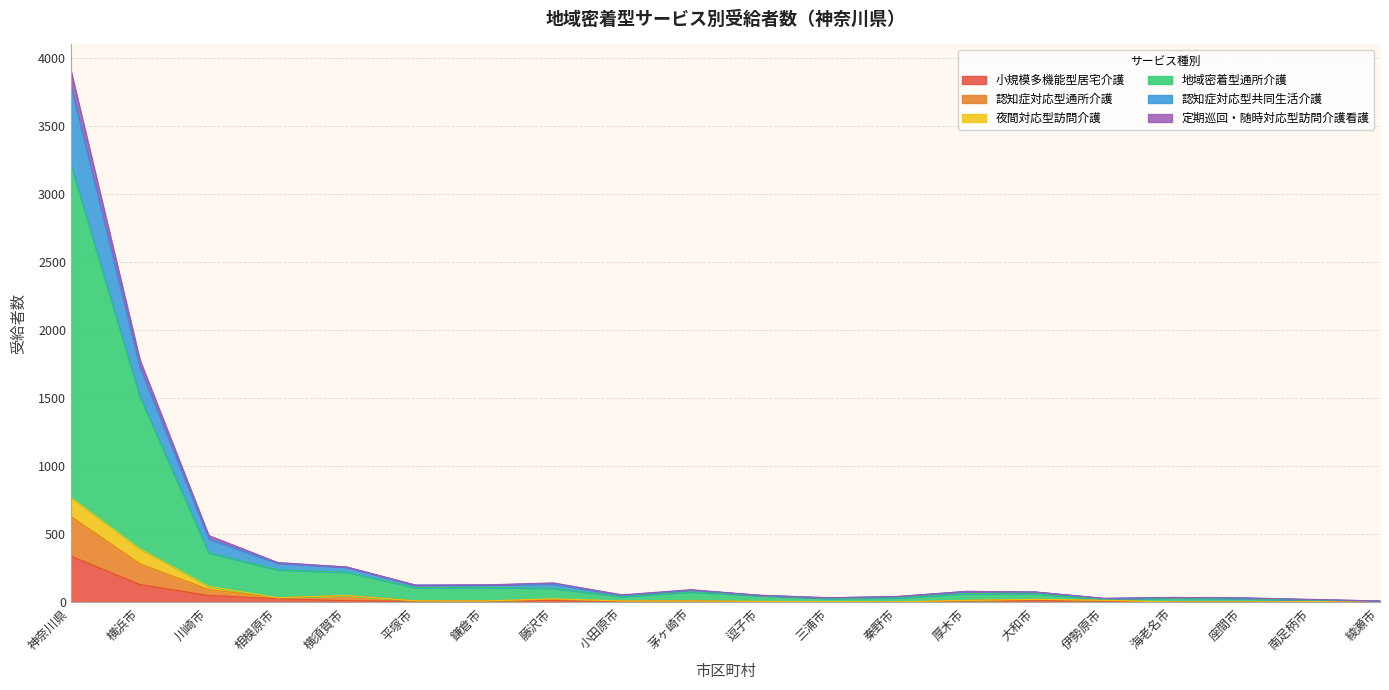

At which category is the sum across all series the highest?

神奈川県